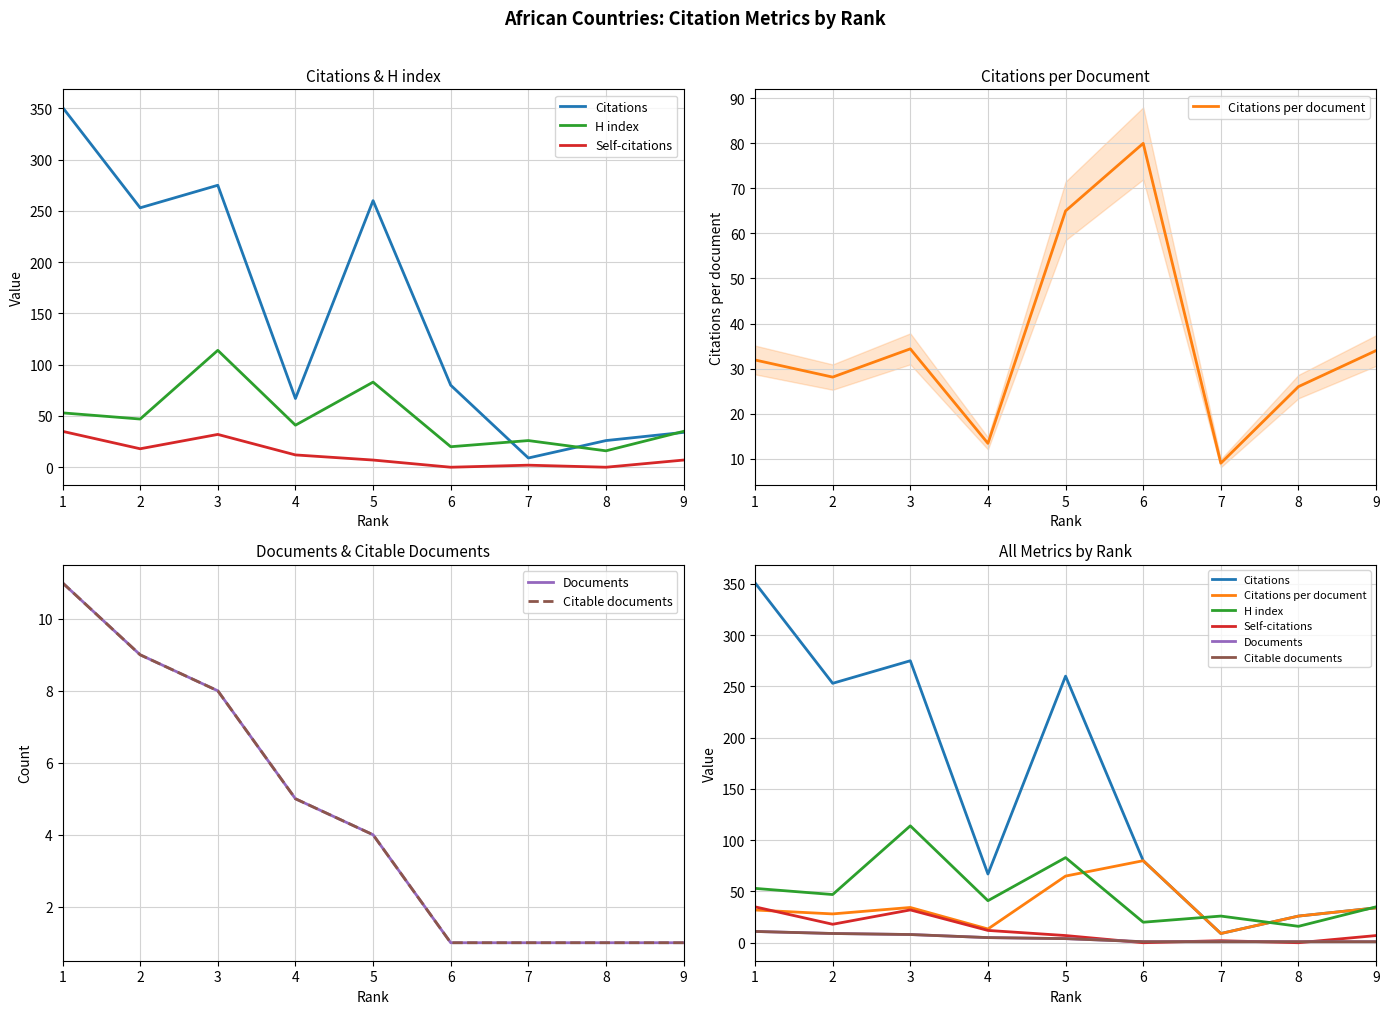

What is the difference between the maximum and second lowest values in the Citations series?

325.0